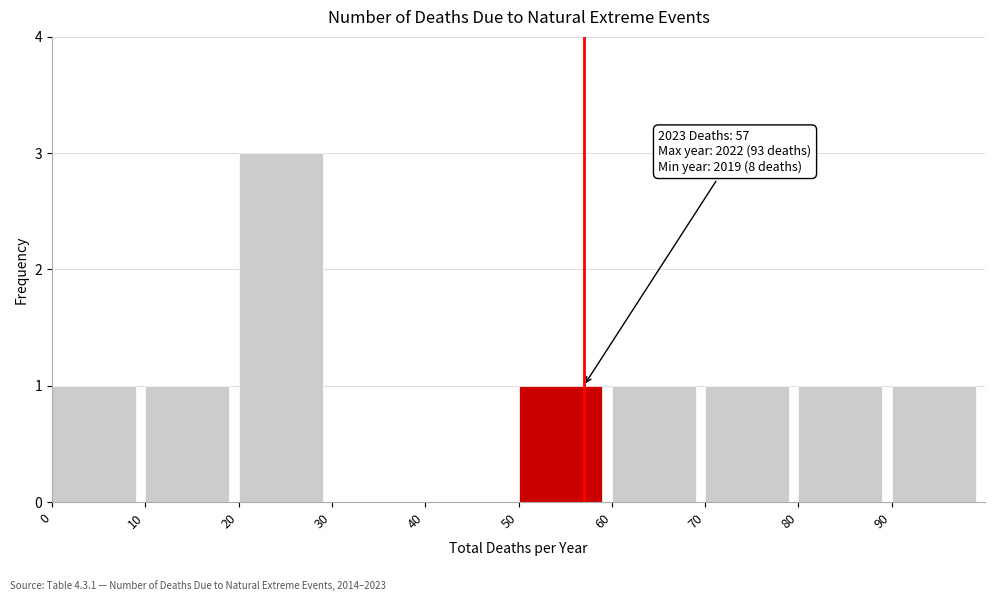

Over which range of the x-axis is the bar tallest?

20 to 30